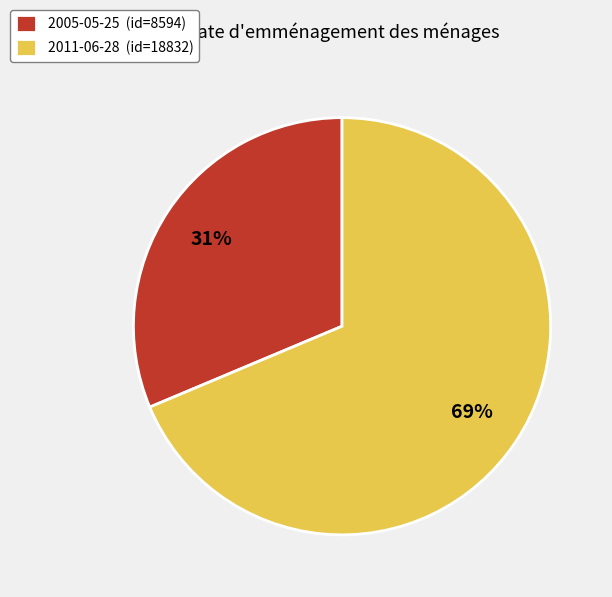

Is 2005-05-25 the majority of the pie?

No